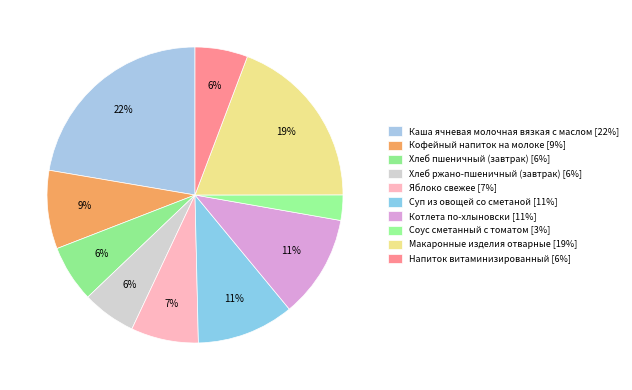

How many slices are in this pie chart?

10